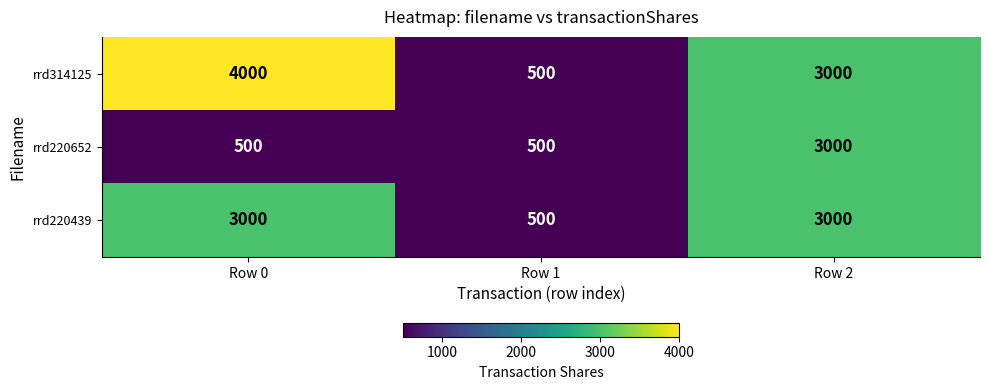

True or false: rrd220652 has a value of 3000 at Row 2.

True